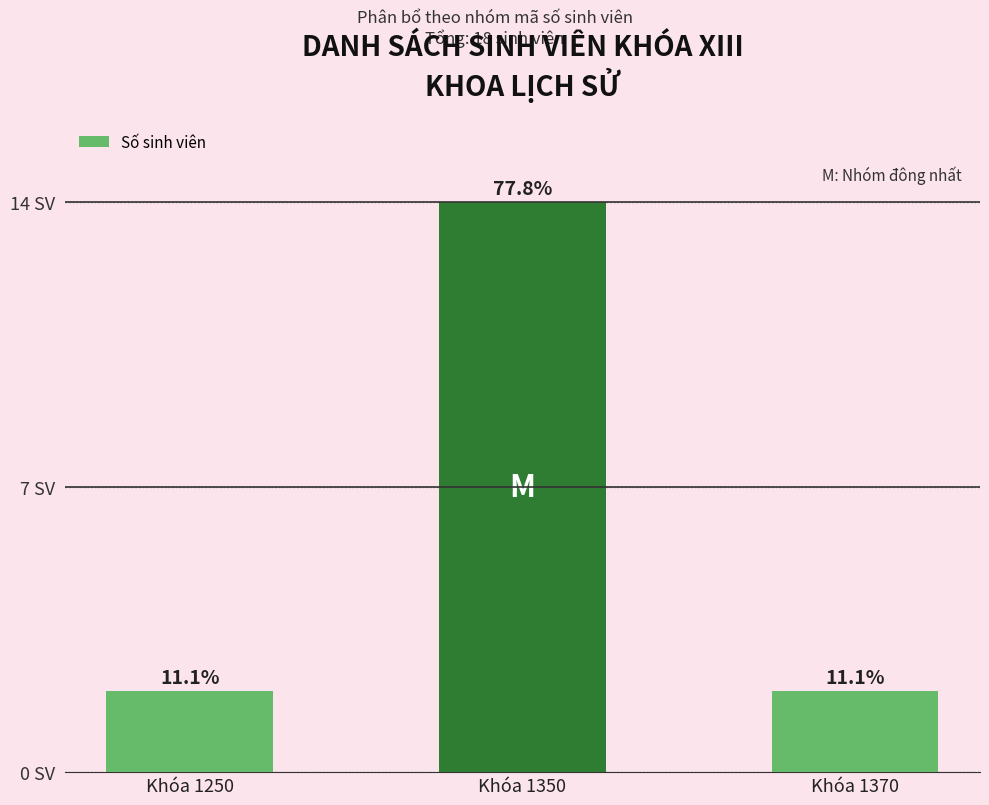

Reading left to right, transcribe all the data shown in this chart.

2	14	2